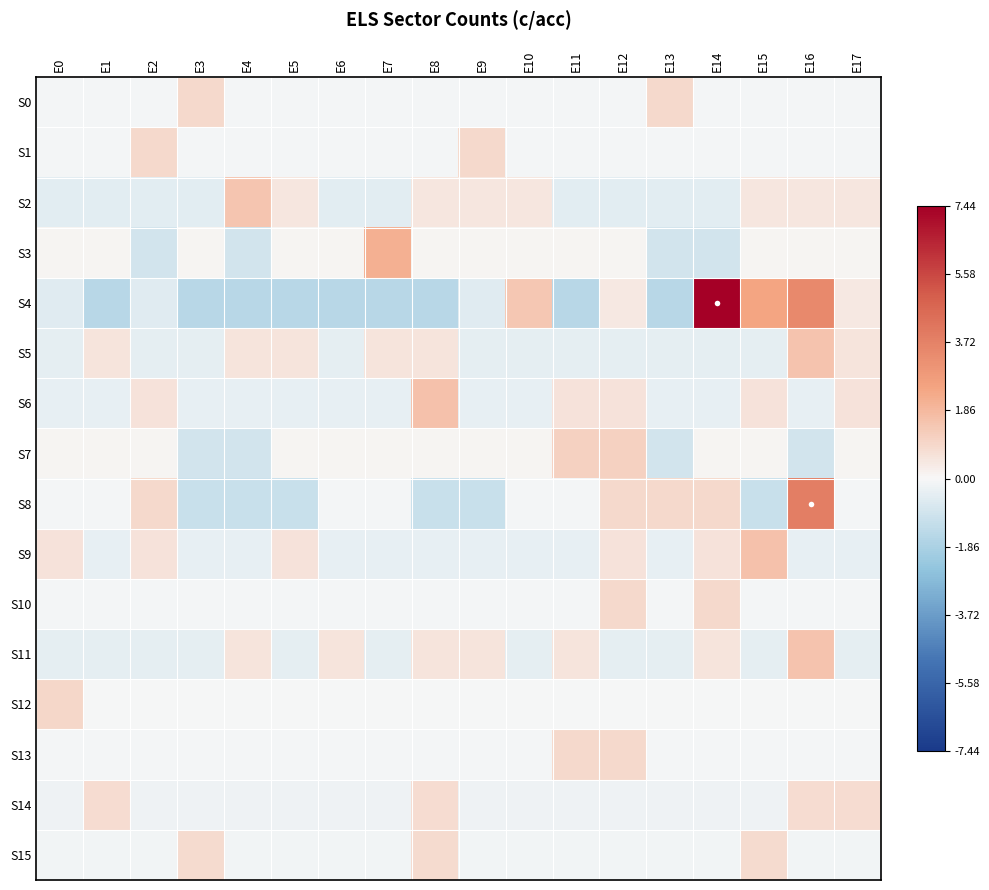

Reading left to right, transcribe all the data shown in this chart.

S0: E0=-0.1	E1=-0.1	E2=-0.1	E3=0.9	E4=-0.1	E5=-0.1	E6=-0.1	E7=-0.1	E8=-0.1	E9=-0.1	E10=-0.1	E11=-0.1	E12=-0.1	E13=0.9	E14=-0.1	E15=-0.1	E16=-0.1	E17=-0.1
S1: E0=-0.1	E1=-0.1	E2=0.9	E3=-0.1	E4=-0.1	E5=-0.1	E6=-0.1	E7=-0.1	E8=-0.1	E9=0.9	E10=-0.1	E11=-0.1	E12=-0.1	E13=-0.1	E14=-0.1	E15=-0.1	E16=-0.1	E17=-0.1
S2: E0=-0.5	E1=-0.5	E2=-0.5	E3=-0.5	E4=1.5	E5=0.5	E6=-0.5	E7=-0.5	E8=0.5	E9=0.5	E10=0.5	E11=-0.5	E12=-0.5	E13=-0.5	E14=-0.5	E15=0.5	E16=0.5	E17=0.5
S3: E0=0.1	E1=0.1	E2=-0.9	E3=0.1	E4=-0.9	E5=0.1	E6=0.1	E7=2.1	E8=0.1	E9=0.1	E10=0.1	E11=0.1	E12=0.1	E13=-0.9	E14=-0.9	E15=0.1	E16=0.1	E17=0.1
S4: E0=-0.6	E1=-1.6	E2=-0.6	E3=-1.6	E4=-1.6	E5=-1.6	E6=-1.6	E7=-1.6	E8=-1.6	E9=-0.6	E10=1.4	E11=-1.6	E12=0.4	E13=-1.6	E14=7.4	E15=2.4	E16=3.4	E17=0.4
S5: E0=-0.4	E1=0.6	E2=-0.4	E3=-0.4	E4=0.6	E5=0.6	E6=-0.4	E7=0.6	E8=0.6	E9=-0.4	E10=-0.4	E11=-0.4	E12=-0.4	E13=-0.4	E14=-0.4	E15=-0.4	E16=1.6	E17=0.6
S6: E0=-0.4	E1=-0.4	E2=0.6	E3=-0.4	E4=-0.4	E5=-0.4	E6=-0.4	E7=-0.4	E8=1.6	E9=-0.4	E10=-0.4	E11=0.6	E12=0.6	E13=-0.4	E14=-0.4	E15=0.6	E16=-0.4	E17=0.6
S7: E0=0.1	E1=0.1	E2=0.1	E3=-0.9	E4=-0.9	E5=0.1	E6=0.1	E7=0.1	E8=0.1	E9=0.1	E10=0.1	E11=1.1	E12=1.1	E13=-0.9	E14=0.1	E15=0.1	E16=-0.9	E17=0.1
S8: E0=-0.1	E1=-0.1	E2=0.9	E3=-1.1	E4=-1.1	E5=-1.1	E6=-0.1	E7=-0.1	E8=-1.1	E9=-1.1	E10=-0.1	E11=-0.1	E12=0.9	E13=0.9	E14=0.9	E15=-1.1	E16=3.9	E17=-0.1
S9: E0=0.6	E1=-0.4	E2=0.6	E3=-0.4	E4=-0.4	E5=0.6	E6=-0.4	E7=-0.4	E8=-0.4	E9=-0.4	E10=-0.4	E11=-0.4	E12=0.6	E13=-0.4	E14=0.6	E15=1.6	E16=-0.4	E17=-0.4
S10: E0=-0.1	E1=-0.1	E2=-0.1	E3=-0.1	E4=-0.1	E5=-0.1	E6=-0.1	E7=-0.1	E8=-0.1	E9=-0.1	E10=-0.1	E11=-0.1	E12=0.9	E13=-0.1	E14=0.9	E15=-0.1	E16=-0.1	E17=-0.1
S11: E0=-0.4	E1=-0.4	E2=-0.4	E3=-0.4	E4=0.6	E5=-0.4	E6=0.6	E7=-0.4	E8=0.6	E9=0.6	E10=-0.4	E11=0.6	E12=-0.4	E13=-0.4	E14=0.6	E15=-0.4	E16=1.6	E17=-0.4
S12: E0=0.9	E1=-0.1	E2=-0.1	E3=-0.1	E4=-0.1	E5=-0.1	E6=-0.1	E7=-0.1	E8=-0.1	E9=-0.1	E10=-0.1	E11=-0.1	E12=-0.1	E13=-0.1	E14=-0.1	E15=-0.1	E16=-0.1	E17=-0.1
S13: E0=-0.1	E1=-0.1	E2=-0.1	E3=-0.1	E4=-0.1	E5=-0.1	E6=-0.1	E7=-0.1	E8=-0.1	E9=-0.1	E10=-0.1	E11=0.9	E12=0.9	E13=-0.1	E14=-0.1	E15=-0.1	E16=-0.1	E17=-0.1
S14: E0=-0.2	E1=0.8	E2=-0.2	E3=-0.2	E4=-0.2	E5=-0.2	E6=-0.2	E7=-0.2	E8=0.8	E9=-0.2	E10=-0.2	E11=-0.2	E12=-0.2	E13=-0.2	E14=-0.2	E15=-0.2	E16=0.8	E17=0.8
S15: E0=-0.2	E1=-0.2	E2=-0.2	E3=0.8	E4=-0.2	E5=-0.2	E6=-0.2	E7=-0.2	E8=0.8	E9=-0.2	E10=-0.2	E11=-0.2	E12=-0.2	E13=-0.2	E14=-0.2	E15=0.8	E16=-0.2	E17=-0.2